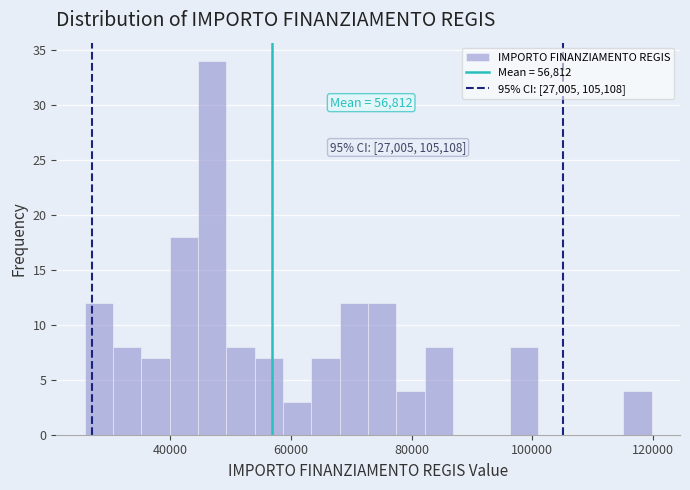

Read against the x-axis, roughly where is the centre of the tallest bar?

46000